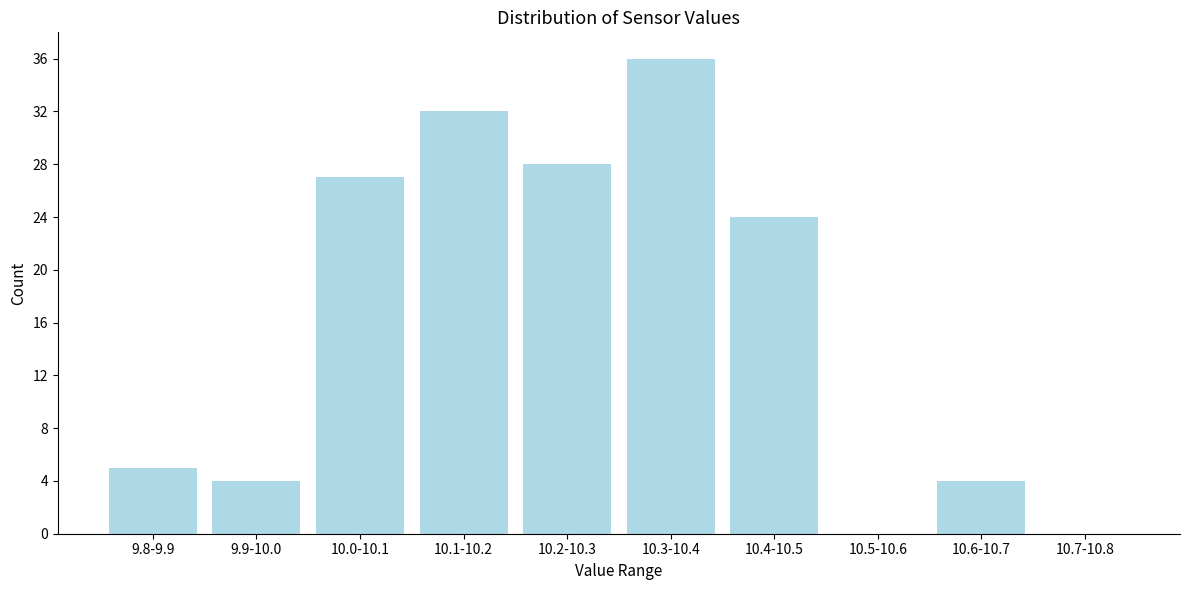

Reading left to right, list all the values displayed in this chart.

9.8-9.9=5	9.9-10.0=4	10.0-10.1=27	10.1-10.2=32	10.2-10.3=28	10.3-10.4=36	10.4-10.5=24	10.5-10.6=0	10.6-10.7=4	10.7-10.8=0